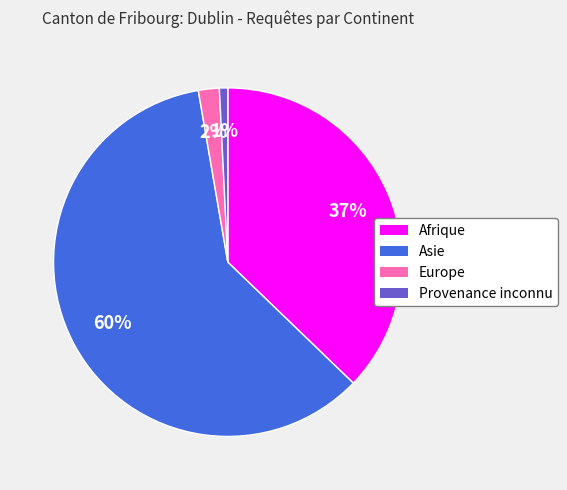

Is the sum of Europe and Asie greater than half?

Yes